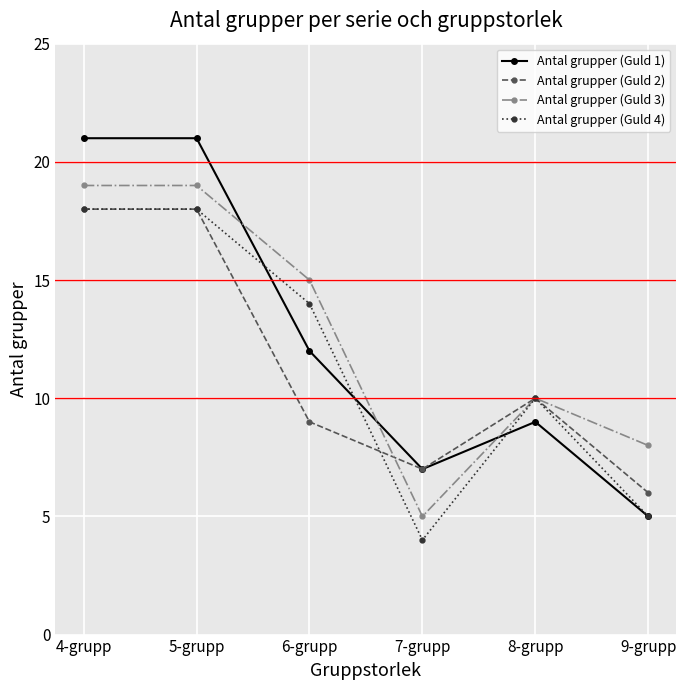

What is the maximum value for Antal grupper (Guld 3)?

19